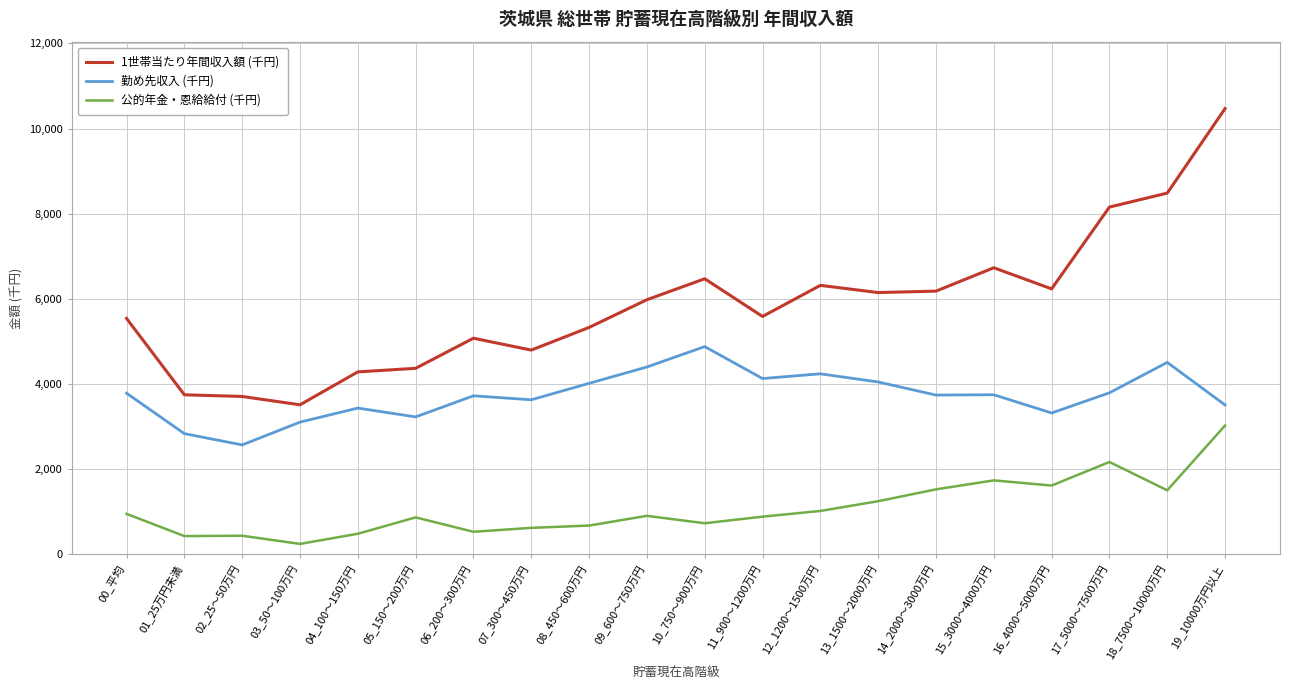

At how many categories does at least one series exceed 422?

20